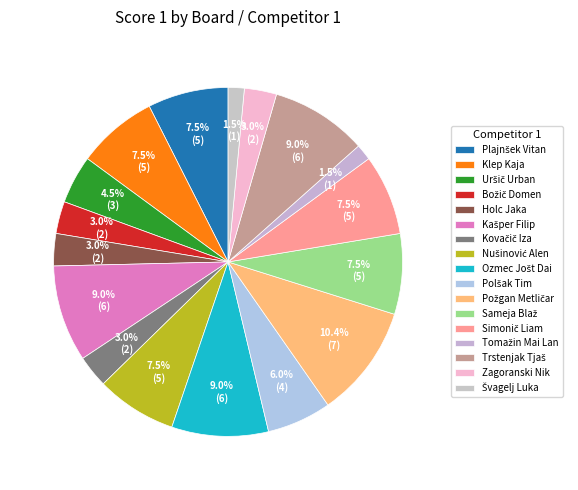

How many segments does this pie chart have?

17